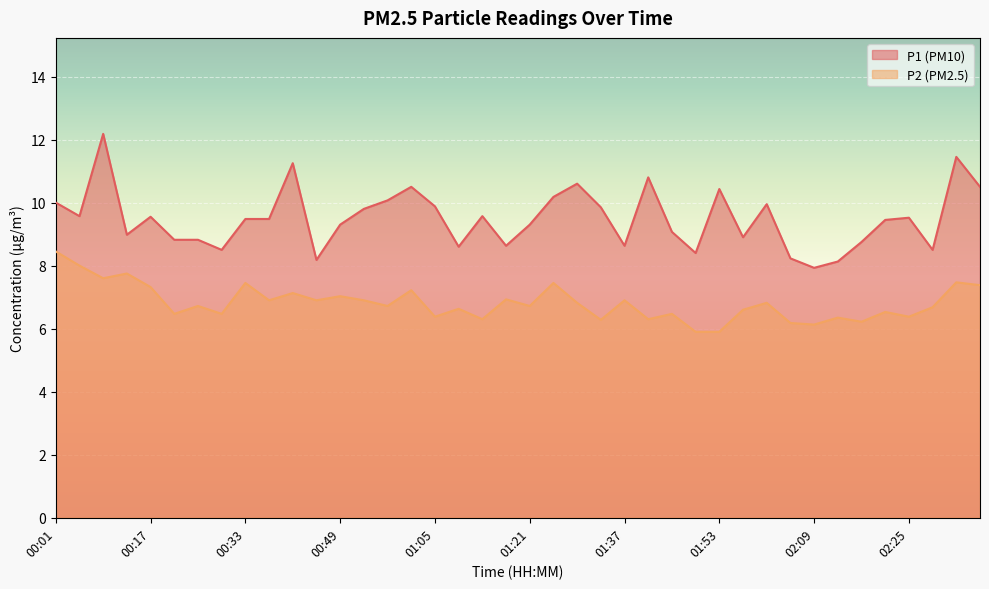

How many data points in P1 are less than 9?

15